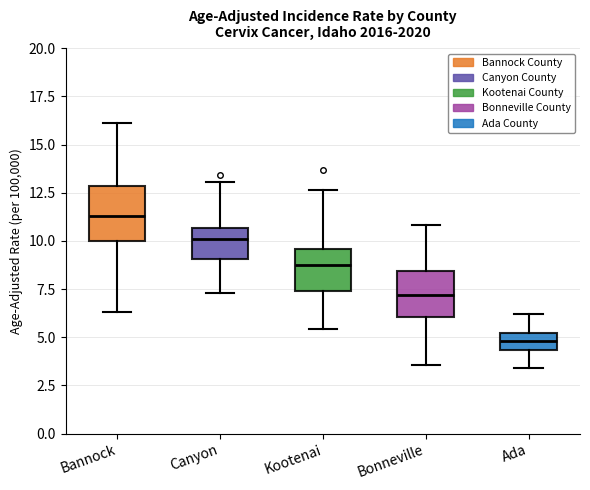

Reading left to right, read every box against the y-axis: the position of its median line, the range the box covers, and the ends of its whiskers. The values are not printed on the chart, so give them approximately, as read against the axis.

Bannock: median 11.5, box 10.0 to 13.0, whiskers 6.5 to 16.0
Canyon: median 10.0, box 9.0 to 10.5, whiskers 7.5 to 13.0
Kootenai: median 9.0, box 7.5 to 9.5, whiskers 5.5 to 12.5
Bonneville: median 7.0, box 6.0 to 8.5, whiskers 3.5 to 11.0
Ada: median 5.0 (inside the box), box 4.5 to 5.0, whiskers 3.5 to 6.0